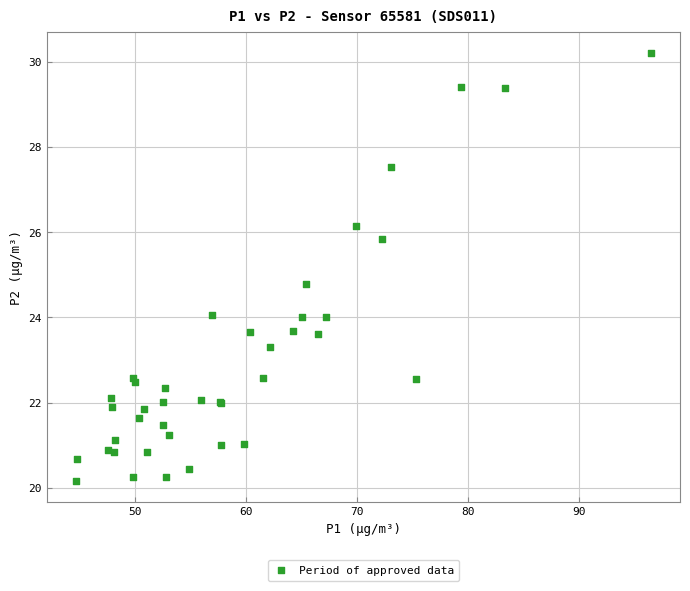

What Y value in the scatter plot is closest to 25?

24.8